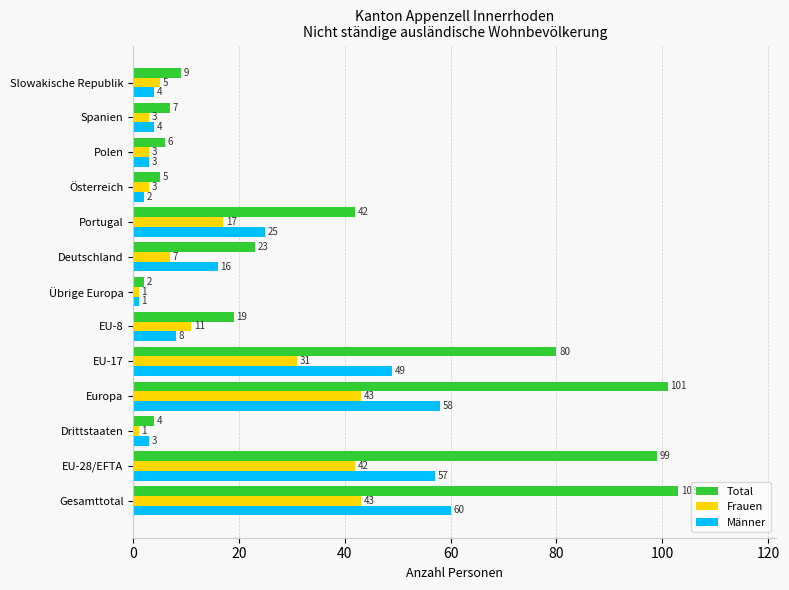

Which series has the largest total across all categories?

Total